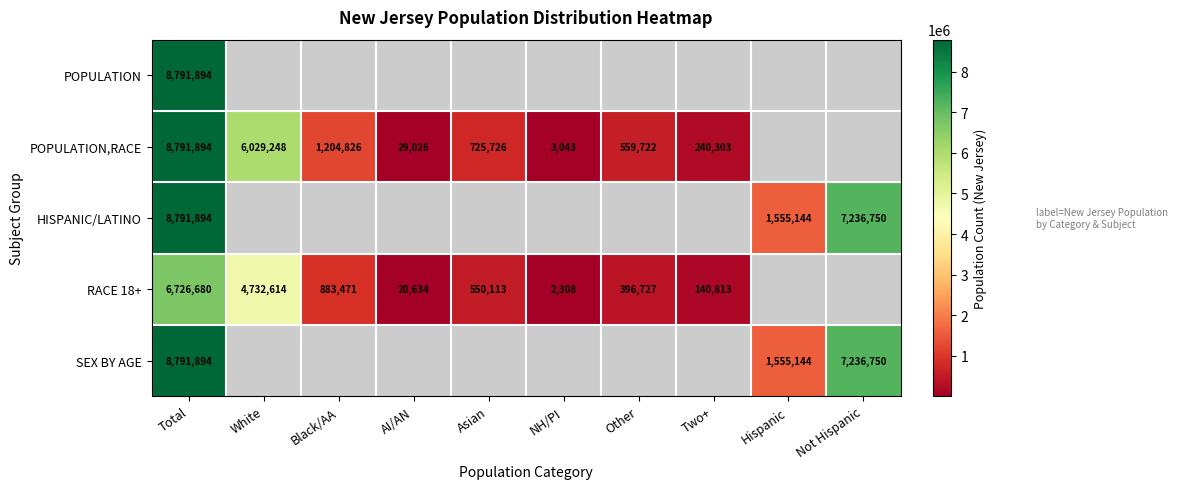

Is it true that RACE 18+ equals 396727 at Other?

True